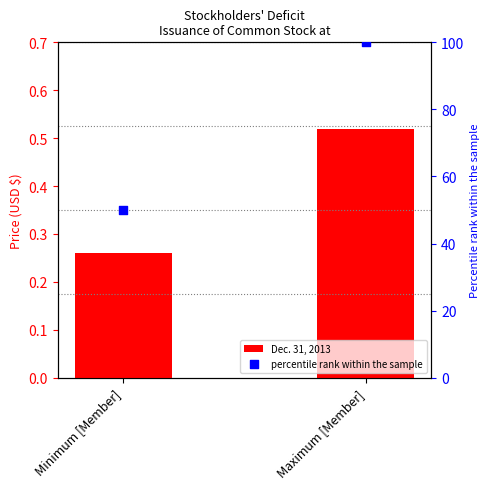

At which category is the sum across all series the highest?

Maximum [Member]